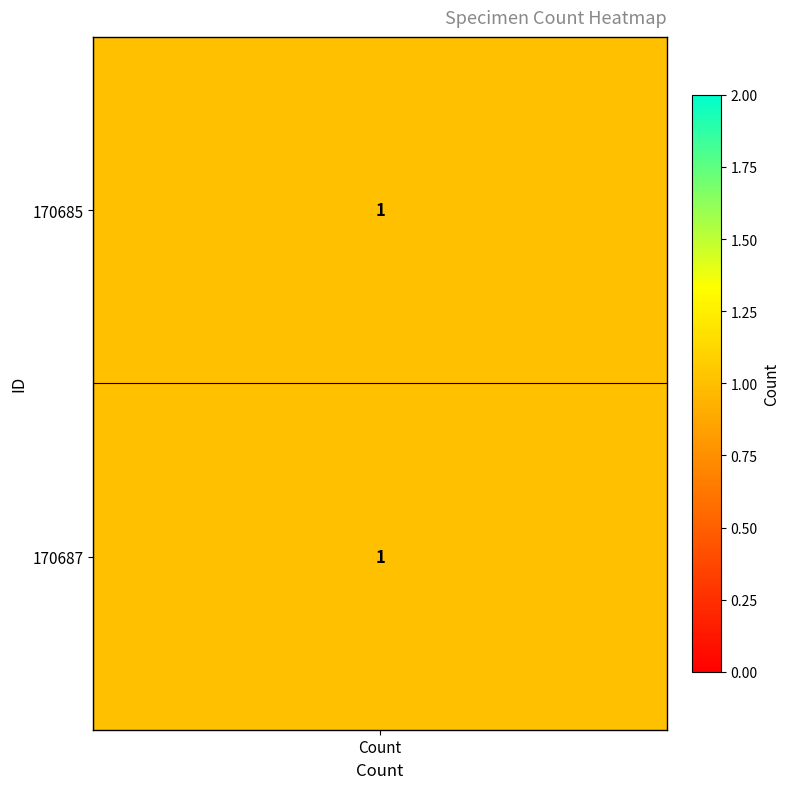

How many v-line values are between 0 and 1?

2